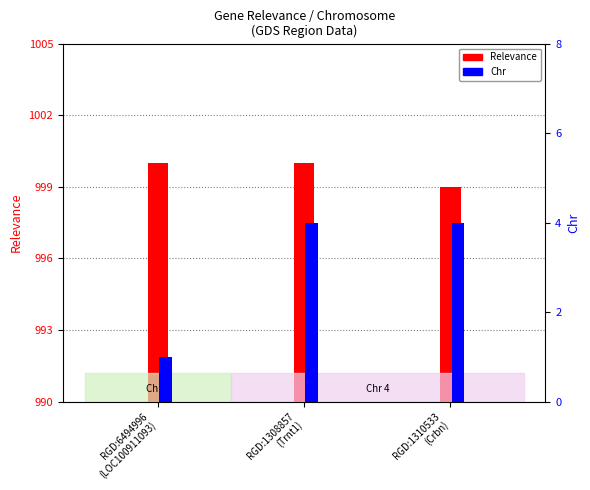

What is the label of the 2nd bar from the right?

RGD:1308857
(Trnt1)